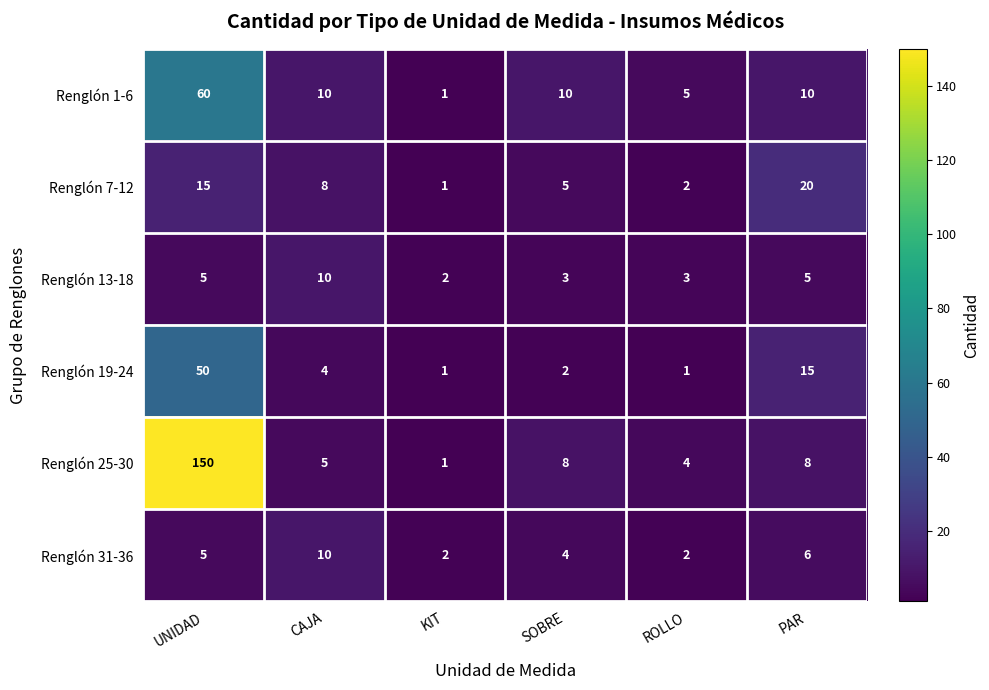

Which series changed the most between CAJA and SOBRE?

Renglón 13-18